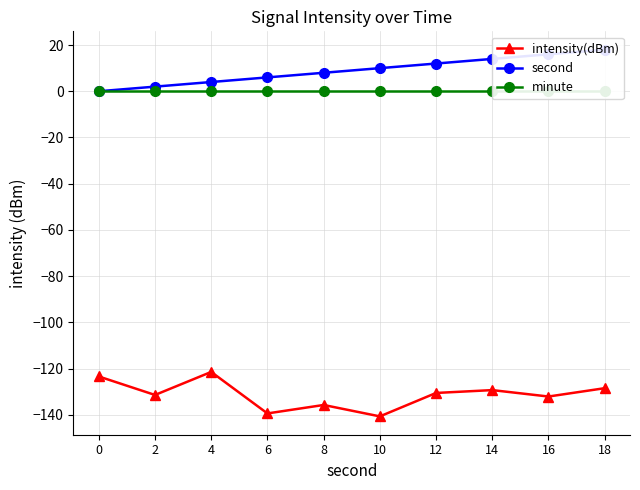

How many series are shown in this chart?

3